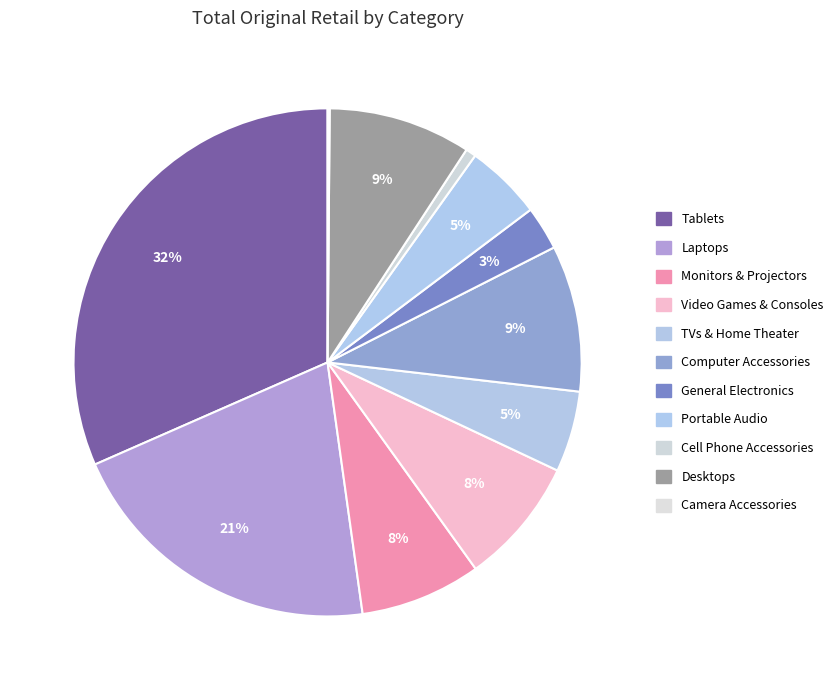

Count the number of slices in the pie.

11